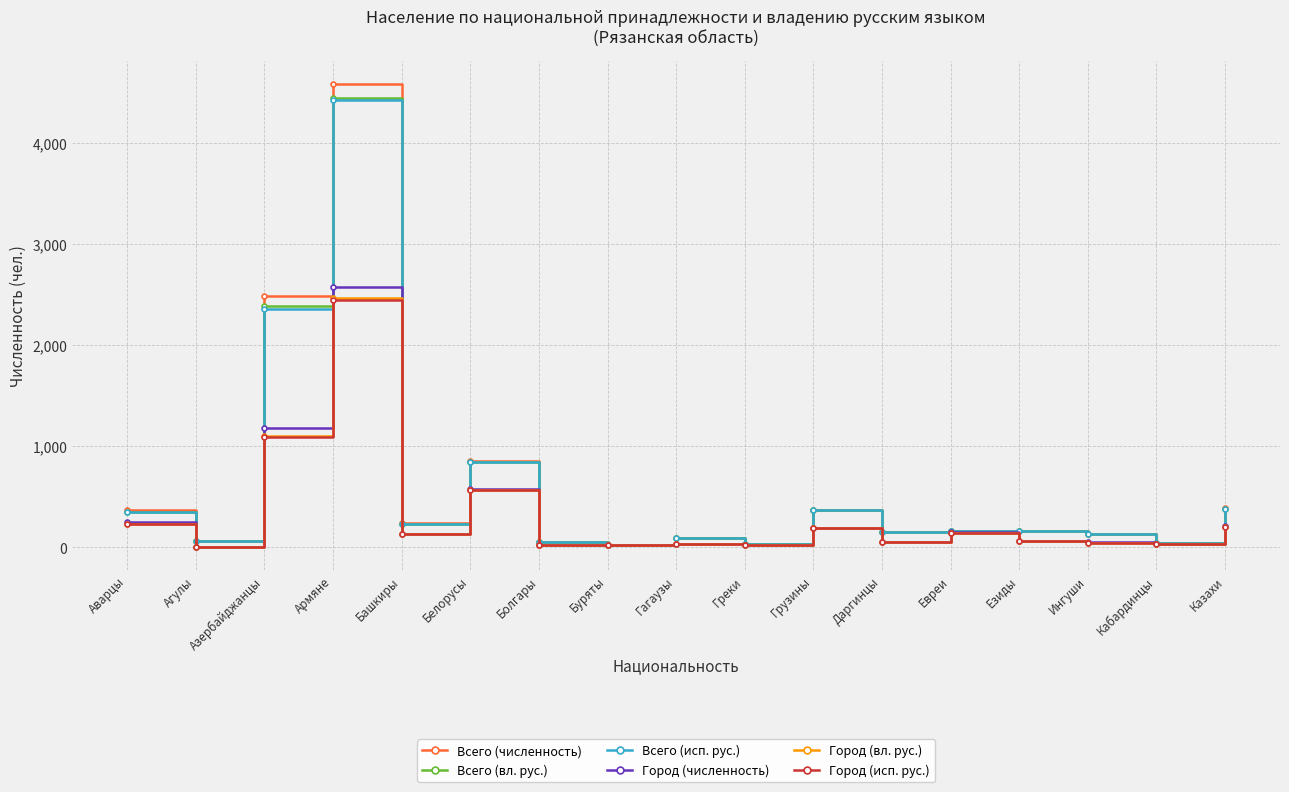

What is the difference between the second highest and minimum values in the Город (вл. рус.) series?

1095